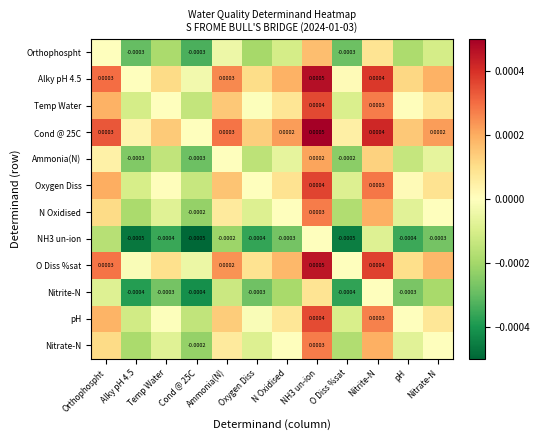

At Nitrate-N, list the series in order from largest to smallest.

Cond @ 25C, Alky pH 4.5, O Diss %sat, Oxygen Diss, Temp Water, pH, N Oxidised, Nitrate-N, Ammonia(N), Orthophospht, Nitrite-N, NH3 un-ion